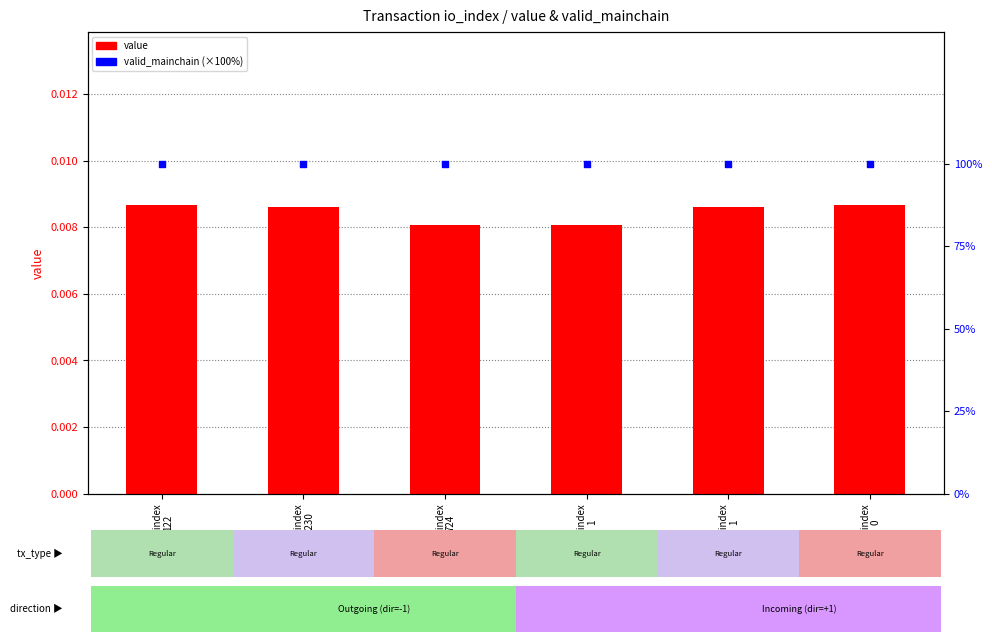

At how many categories does at least one series exceed 89?

6